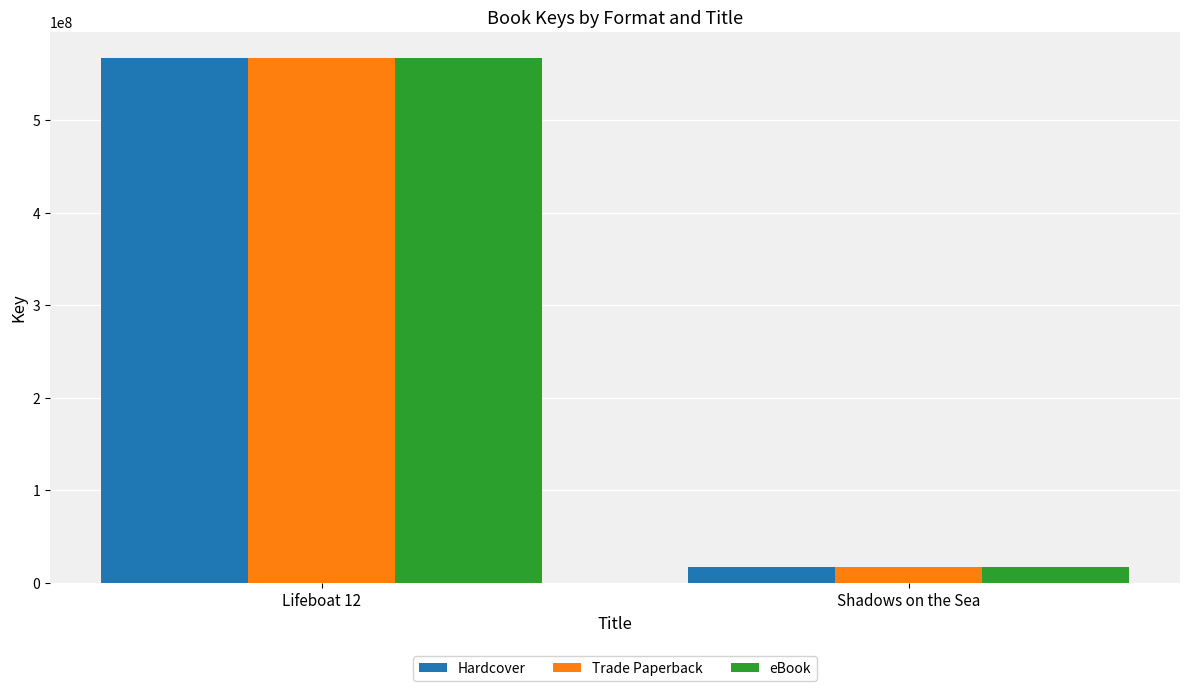

How many Trade Paperback values are between 17058484 and 567301969?

2